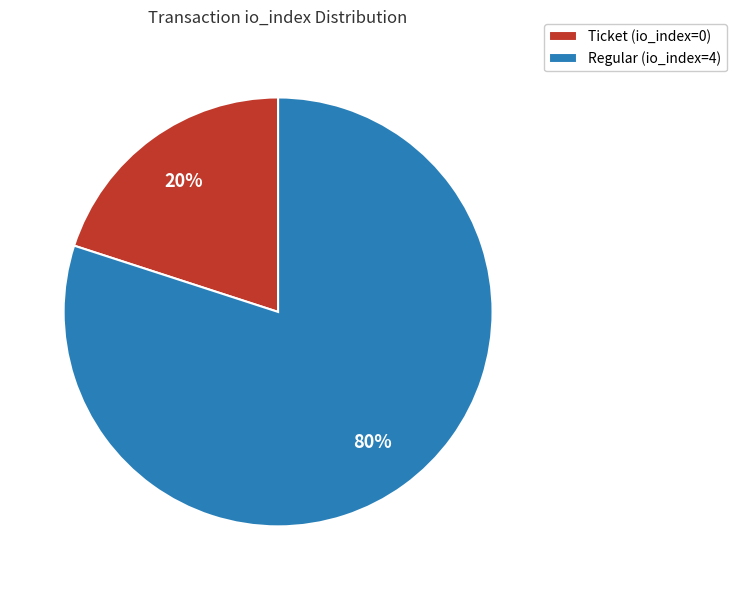

What is the ratio of the value at Regular (io_index=4) to the value at Ticket (io_index=0)?

4.0